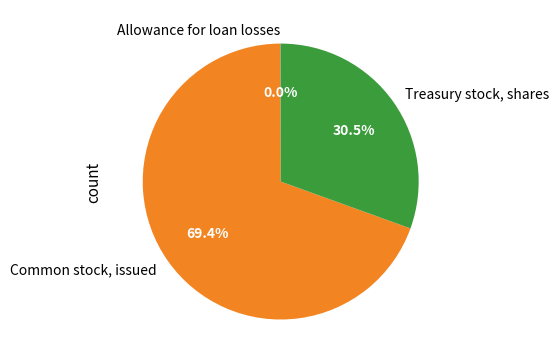

To the nearest percent, what is the difference between the largest and smallest slice percentages?

69%